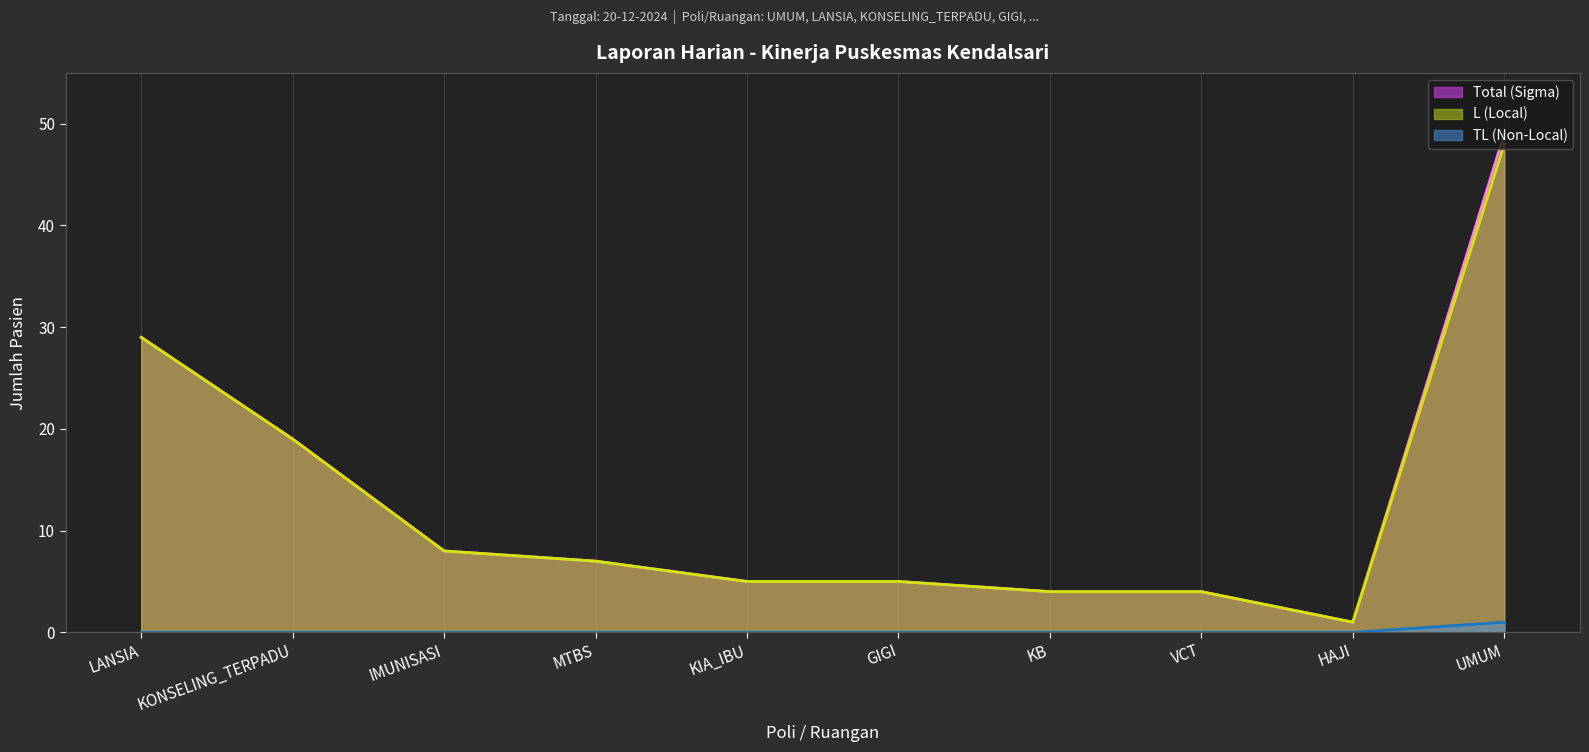

Reading right to left, list all the values displayed in this chart.

L (Local): 48	1	4	4	5	5	7	8	19	29
TL (Non-Local): 1	0	0	0	0	0	0	0	0	0
Total (Sigma): 49	1	4	4	5	5	7	8	19	29